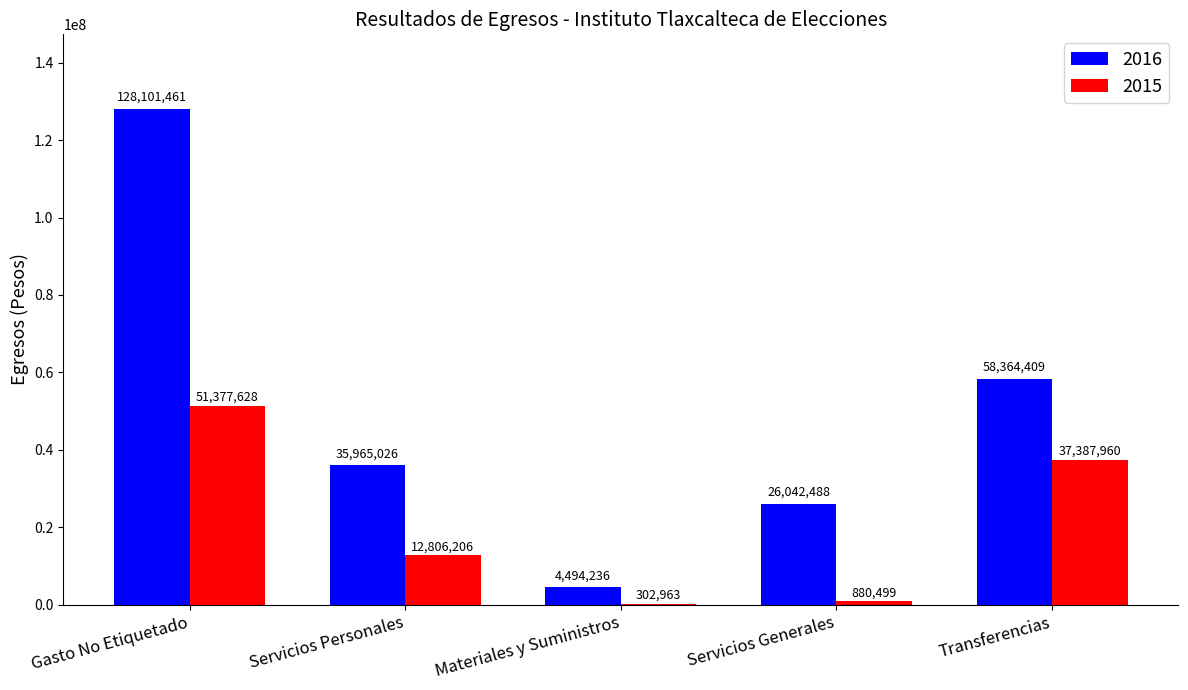

At which category is the sum across all series the highest?

Gasto No Etiquetado